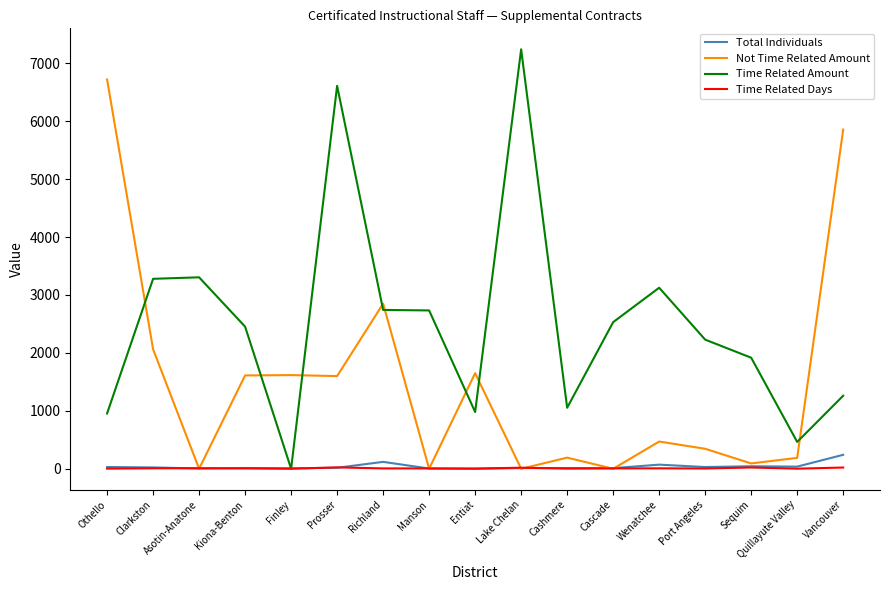

At how many categories does at least one series exceed 5262?

4